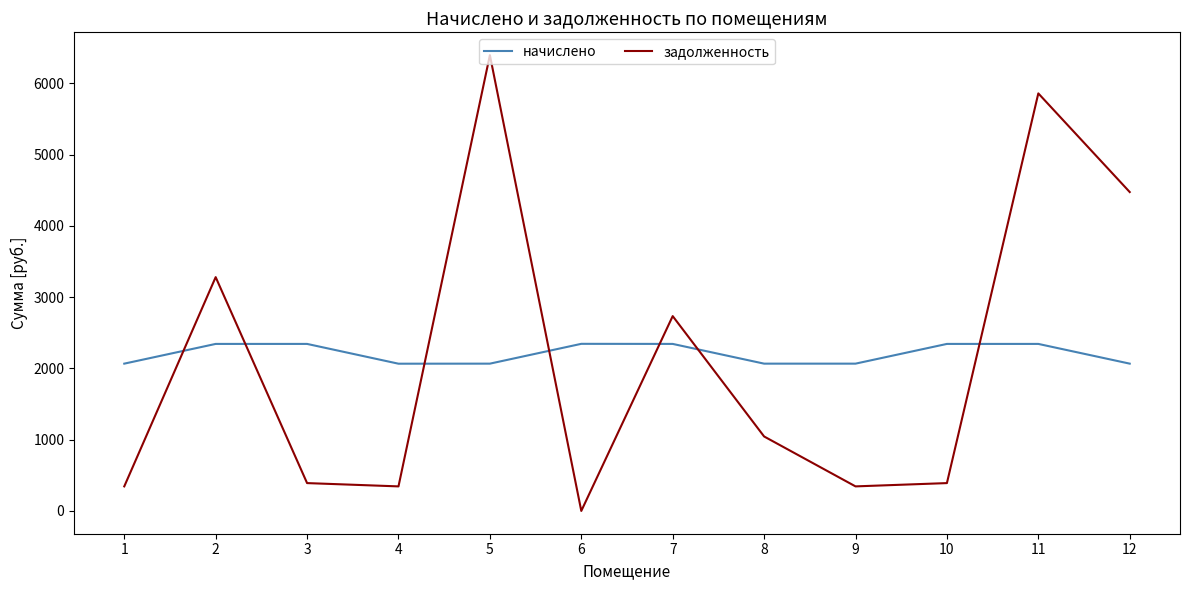

True or false: задолженность has more than 1 interior local peaks.

True